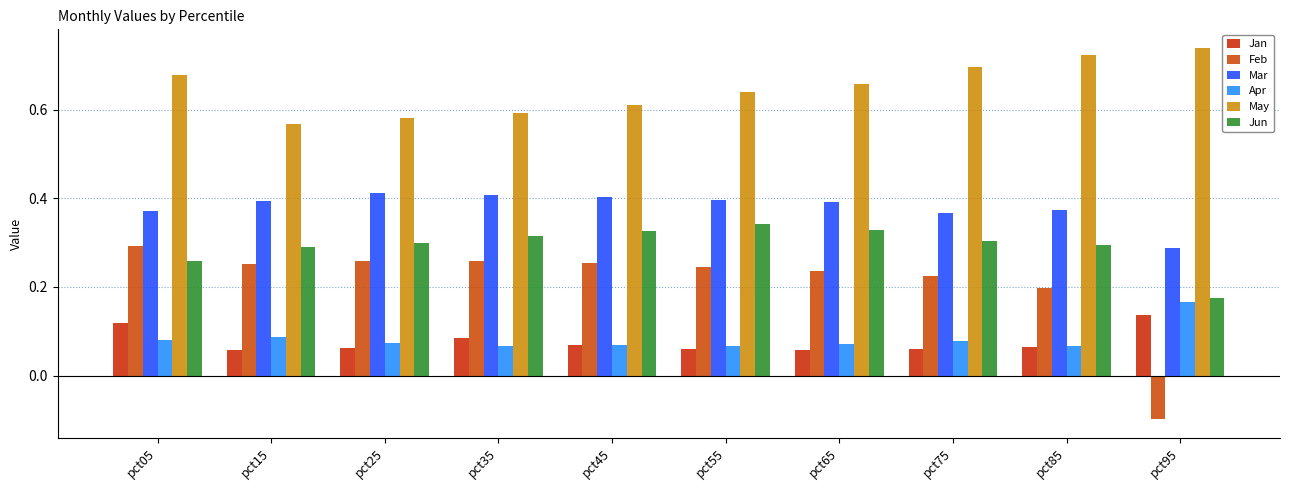

Is the value of Jun at pct85 greater than the value of May at pct45?

No